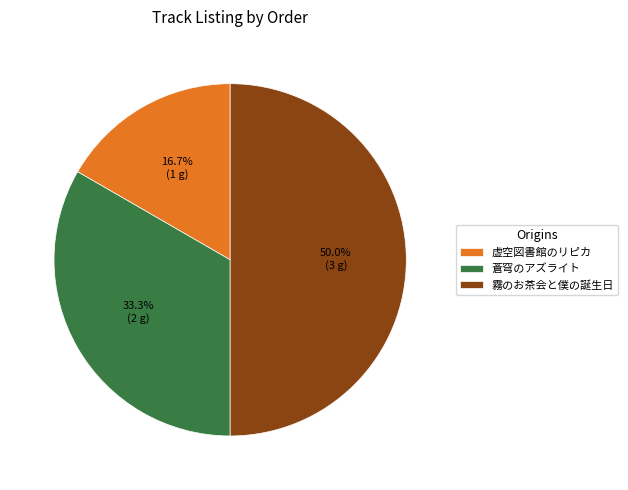

To the nearest percent, what is the difference between the 蒼穹のアズライト and 霧のお茶会と僕の誕生日 slice percentages?

17%